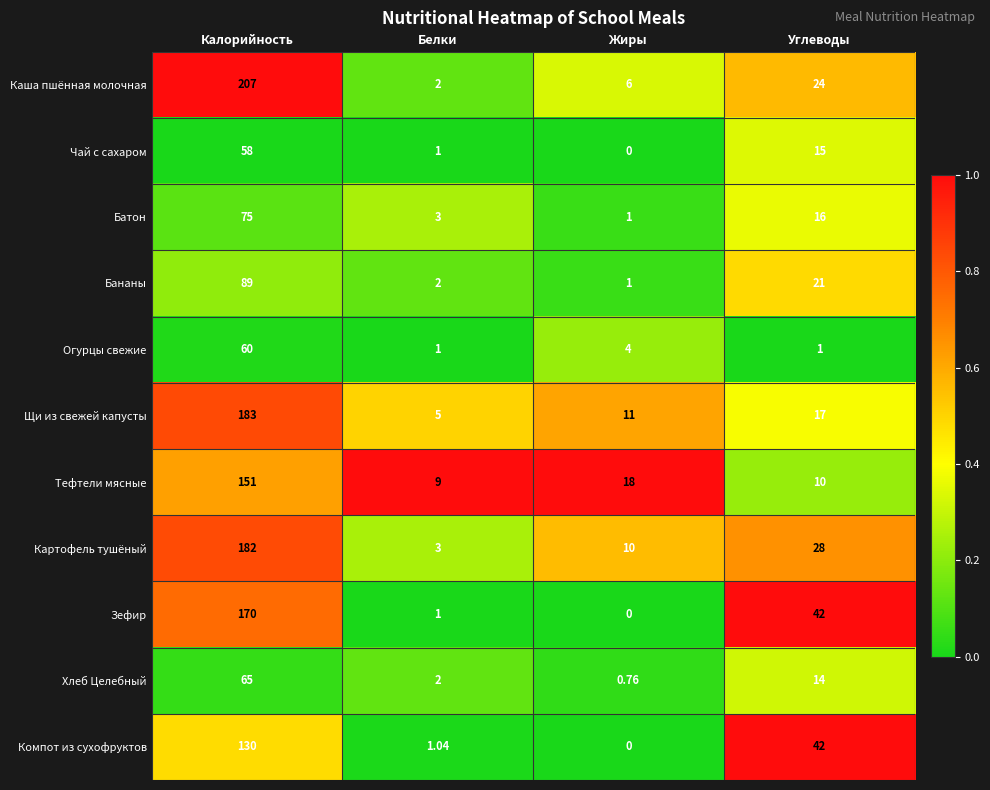

Where does the Бананы series first go above 21?

Калорийность